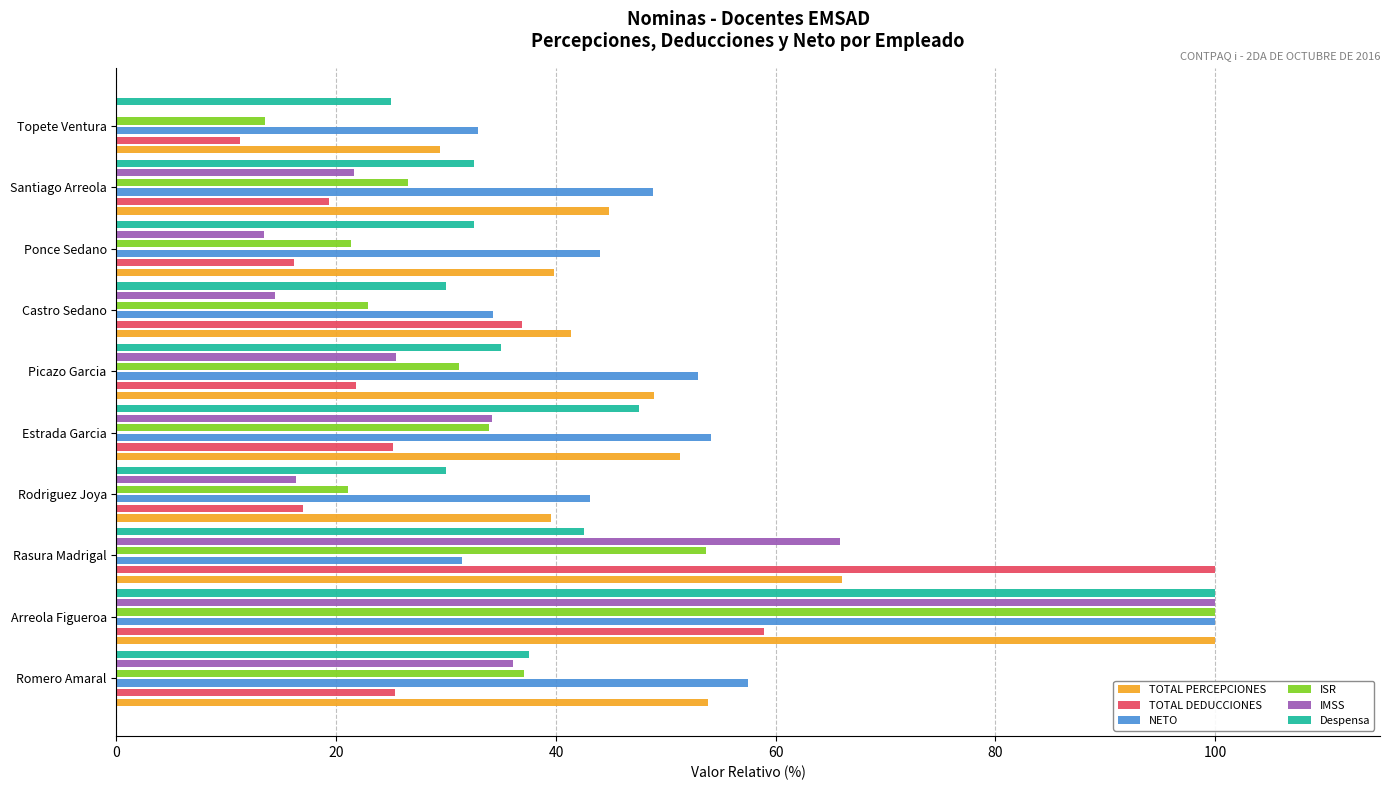

How many categories are shown in the chart?

10